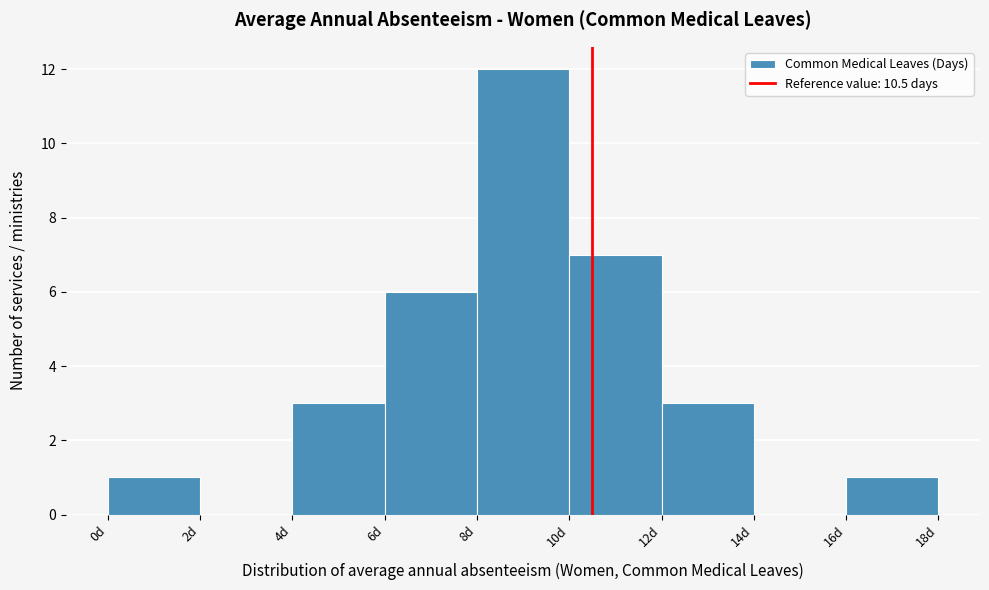

How tall is the bar that spans 8 to 10 on the x-axis? The values are not printed on the chart, so give them approximately, as read against the axis.

12